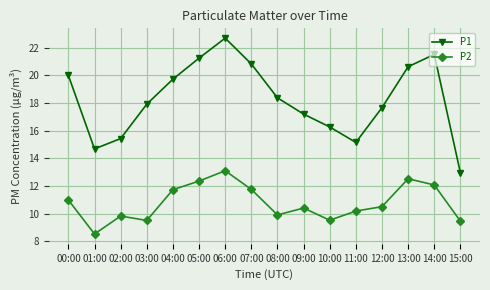

What is the minimum value shown in the chart?

8.5